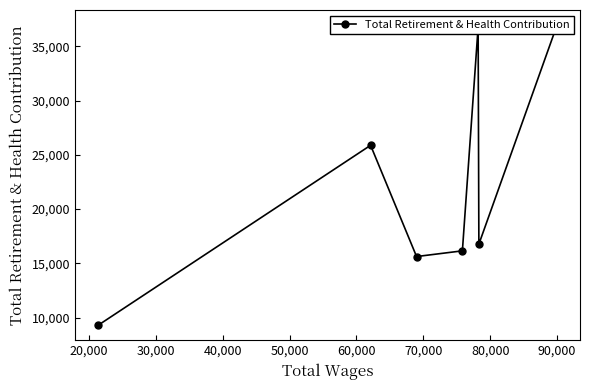

How many series are shown in this chart?

1